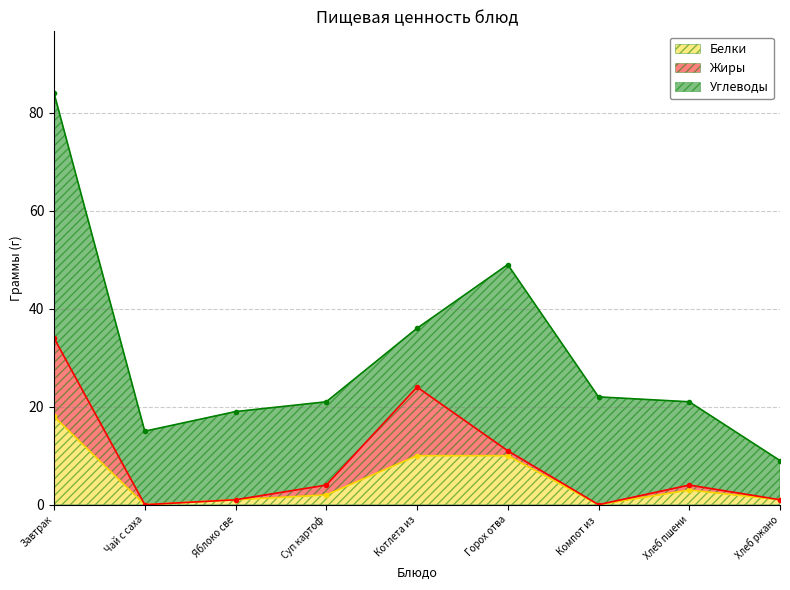

Which series has the largest total across all categories?

Углеводы